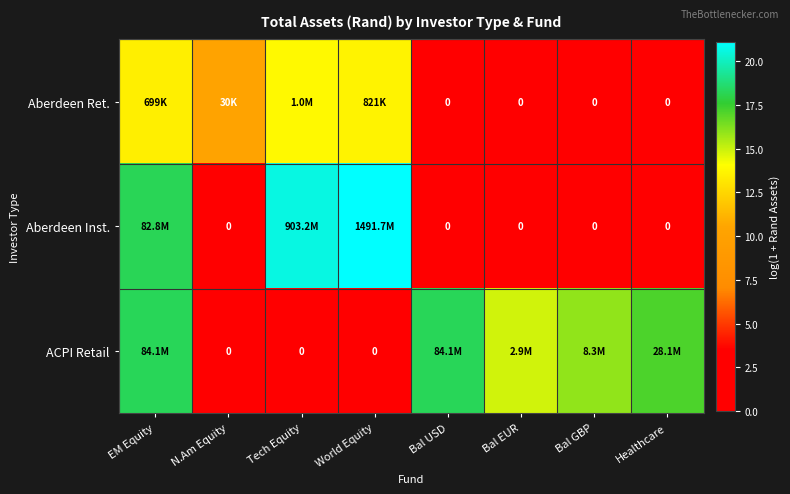

What is the spread (max minus min) of values at Bal EUR?

14.9